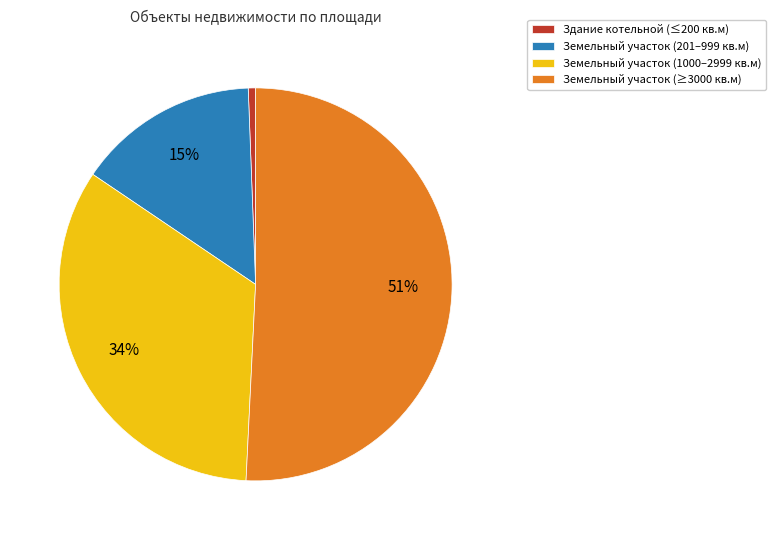

The Земельный участок (201–999 кв.м) slice represents 15% of the pie. True or false?

True